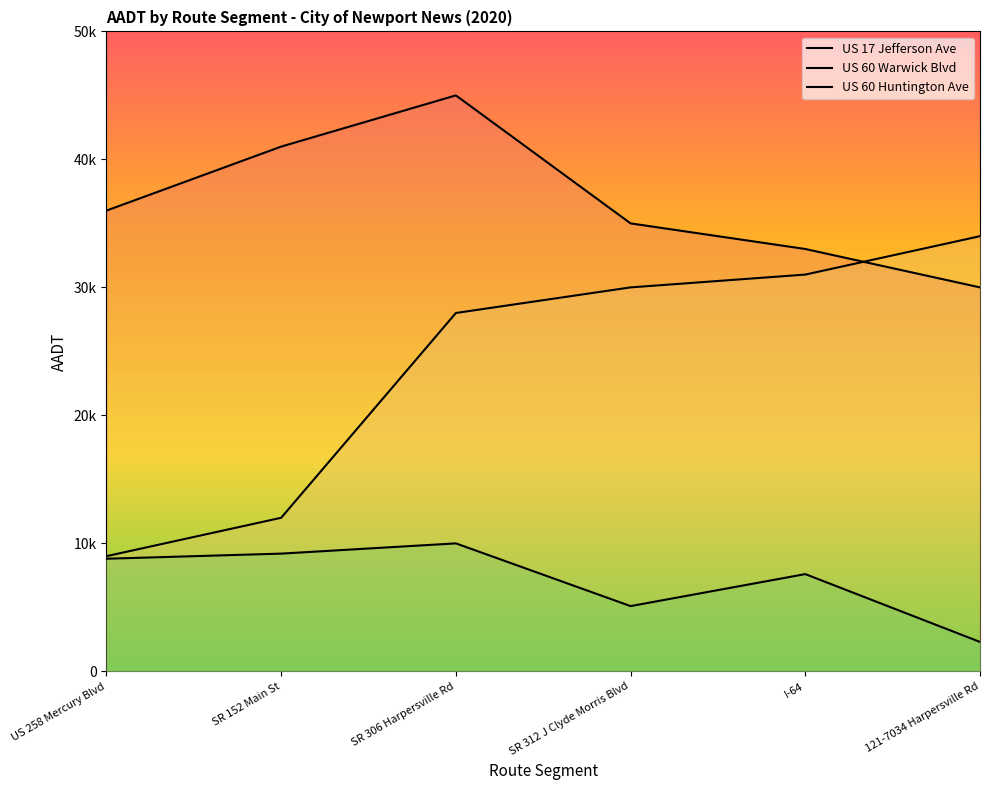

Where does the US 17 Jefferson Ave series first go above 36000?

SR 152 Main St